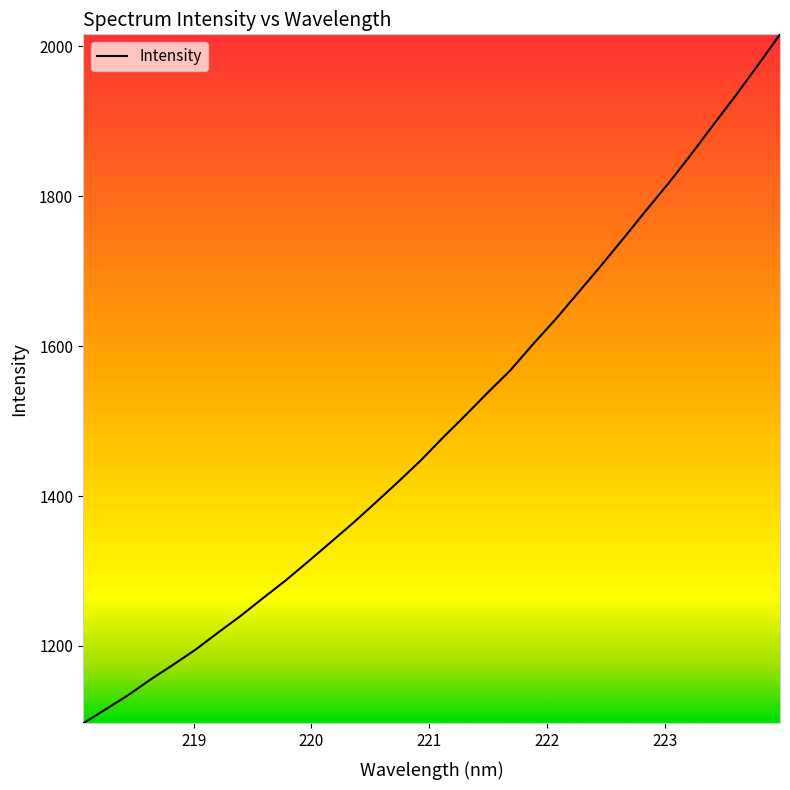

What is the minimum value shown in the chart?

1096.6